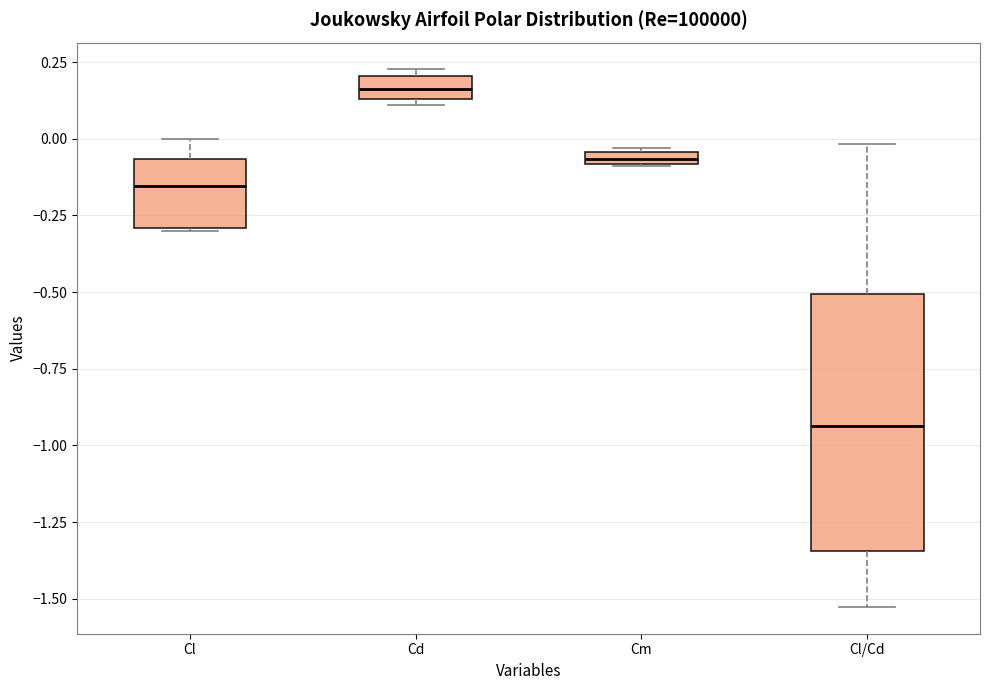

Where does the median line of the box for Cl sit on the y-axis? The values are not printed on the chart, so give them approximately, as read against the axis.

-0.15